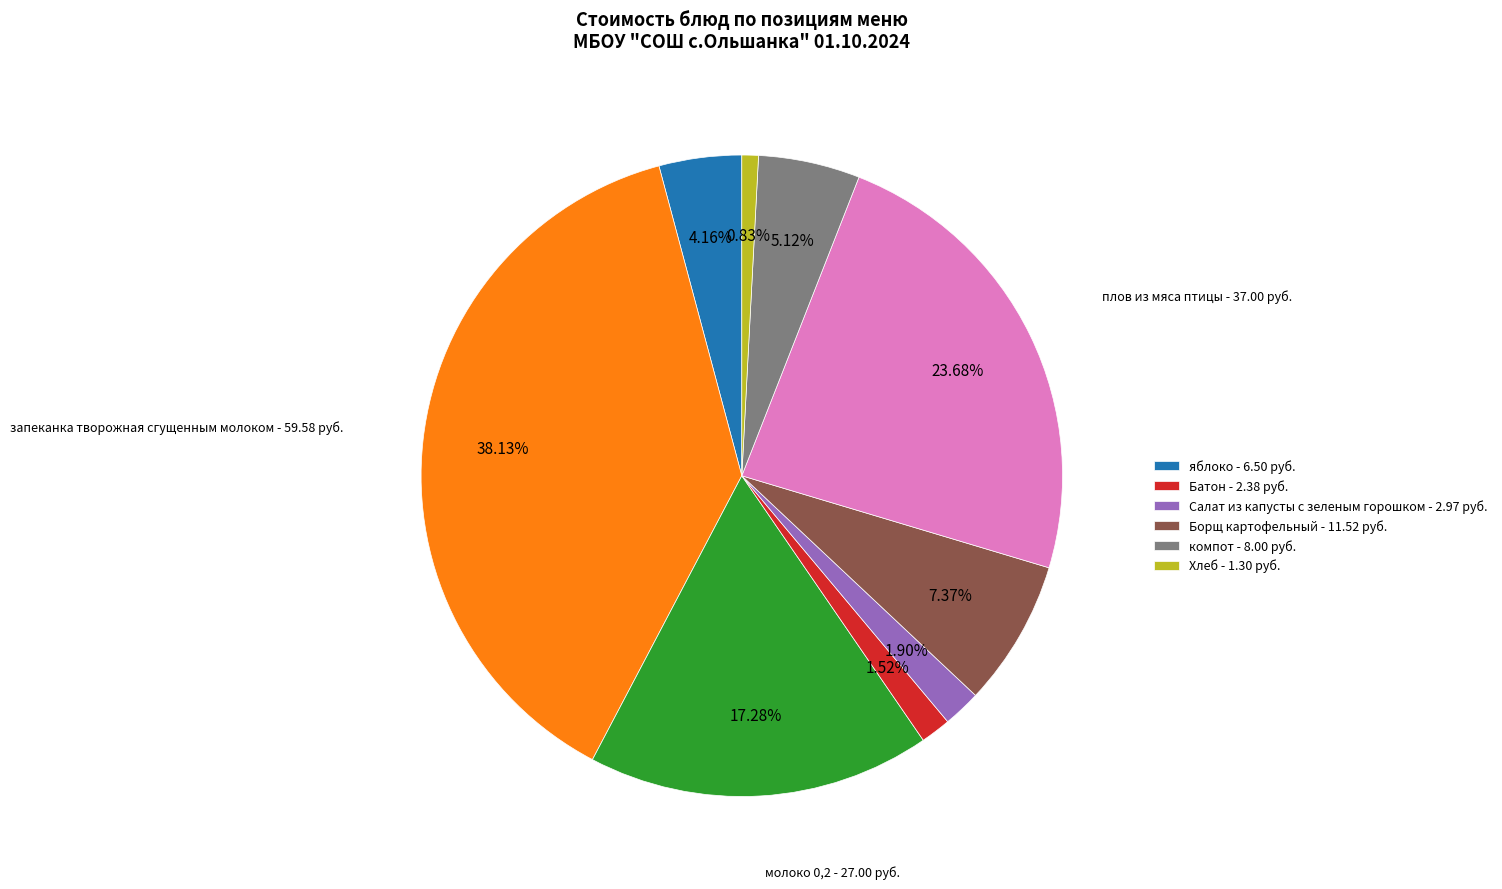

How many segments does this pie chart have?

9